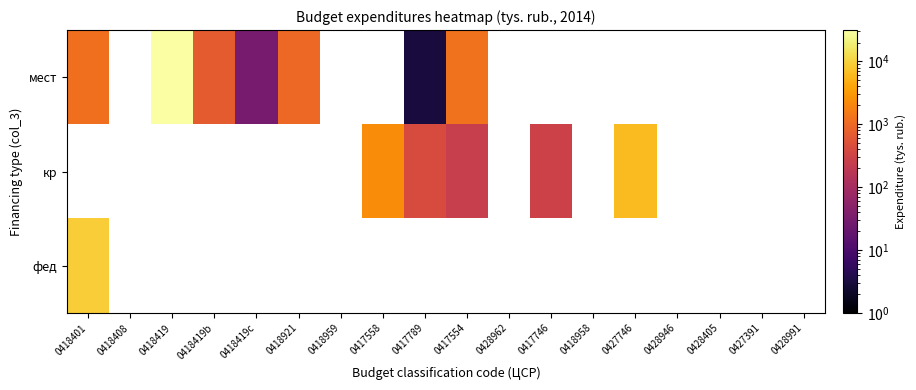

The value of кр at 0417789 is 693.5. True or false?

False